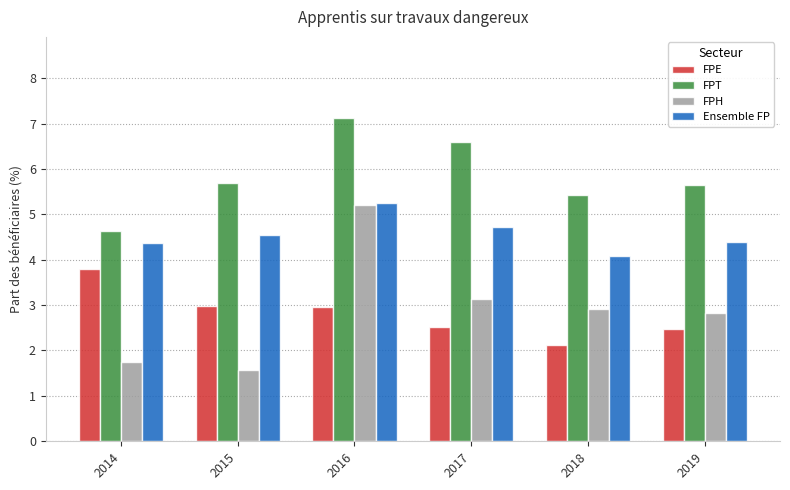

Which series changed the most between 2017 and 2019?

FPT